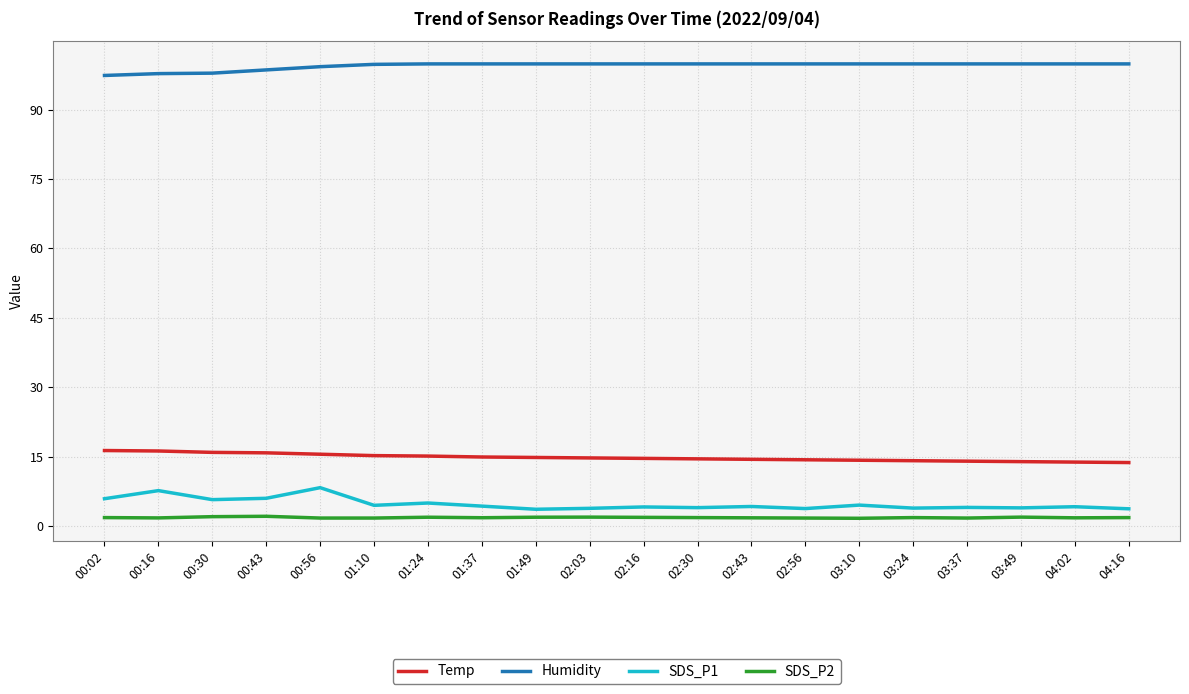

At how many categories does at least one series exceed 71?

20